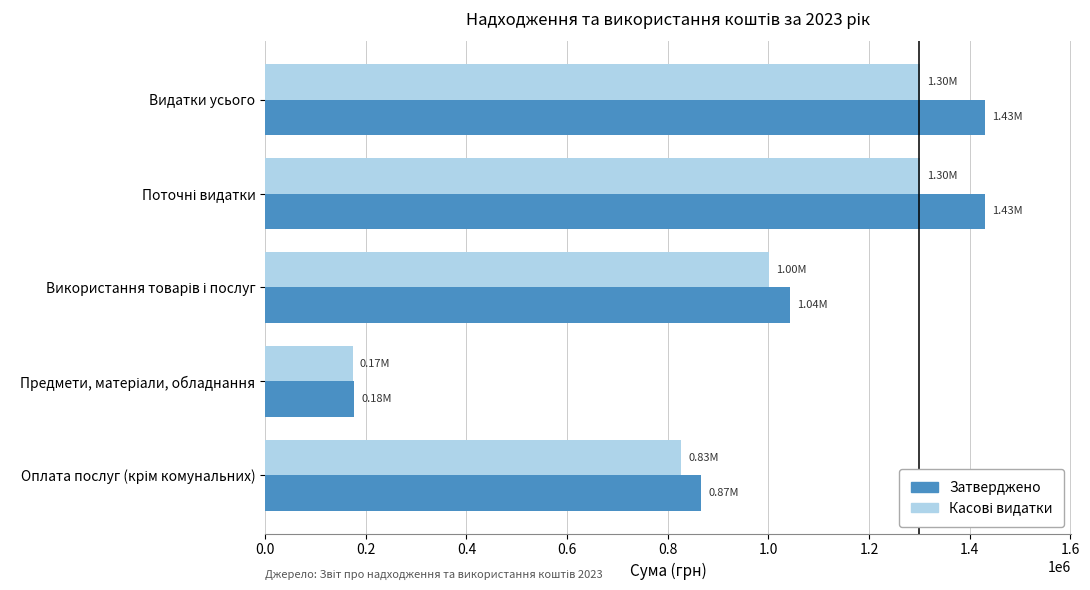

Which series has the widest spread of values?

Затверджено